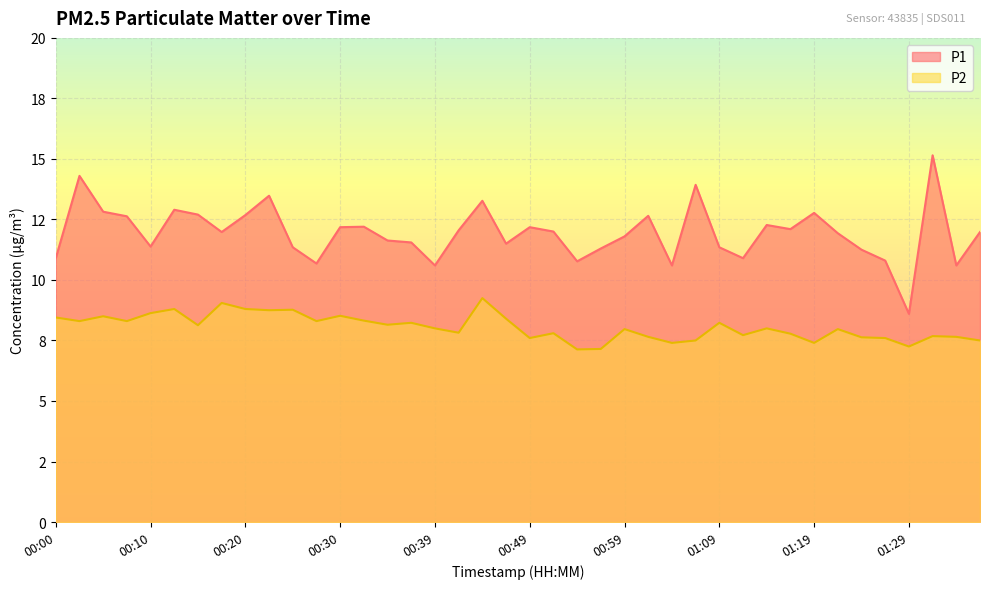

Which series changed the most between 00:07 and 00:52?

P1